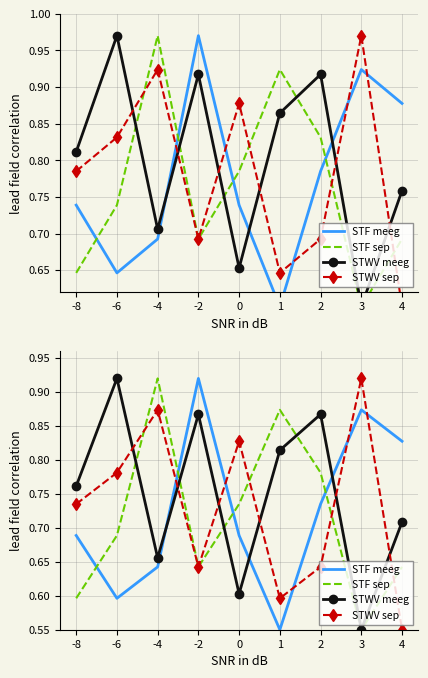

How many STWV meeg values are between 0 and 1?

9